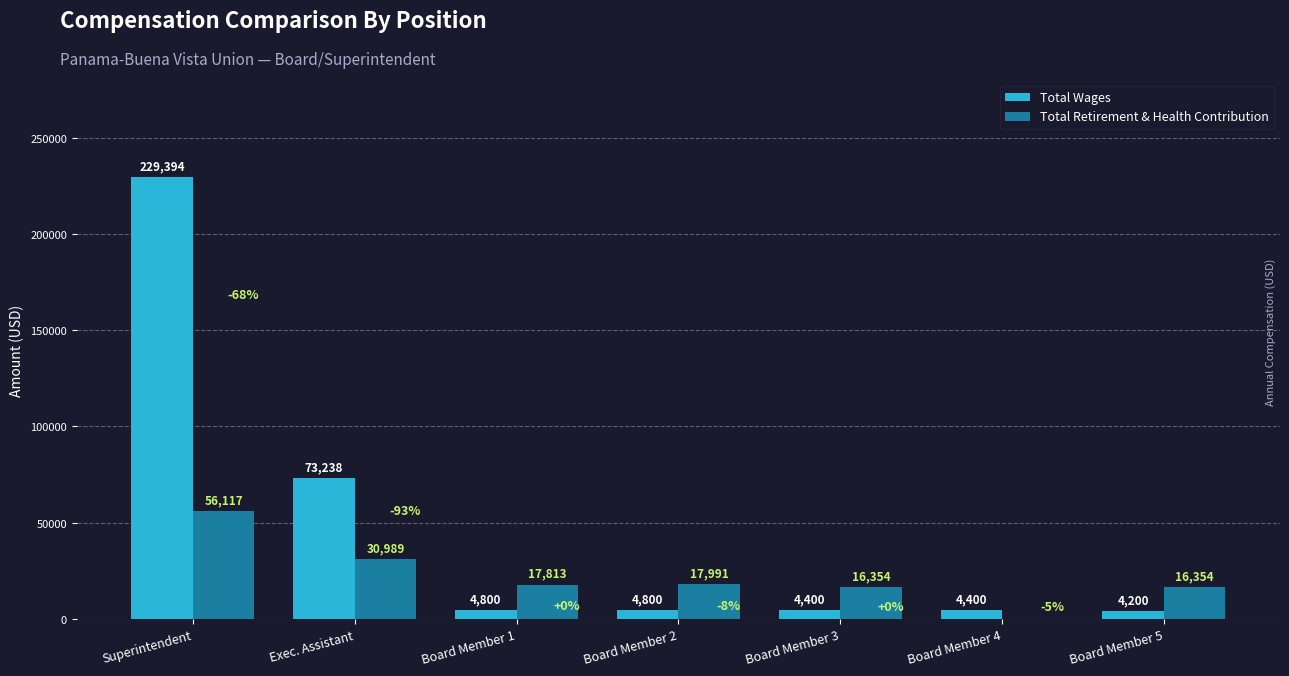

Is the value of Total Wages at Exec. Assistant greater than the value of Total Retirement & Health Contribution at Board Member 1?

Yes